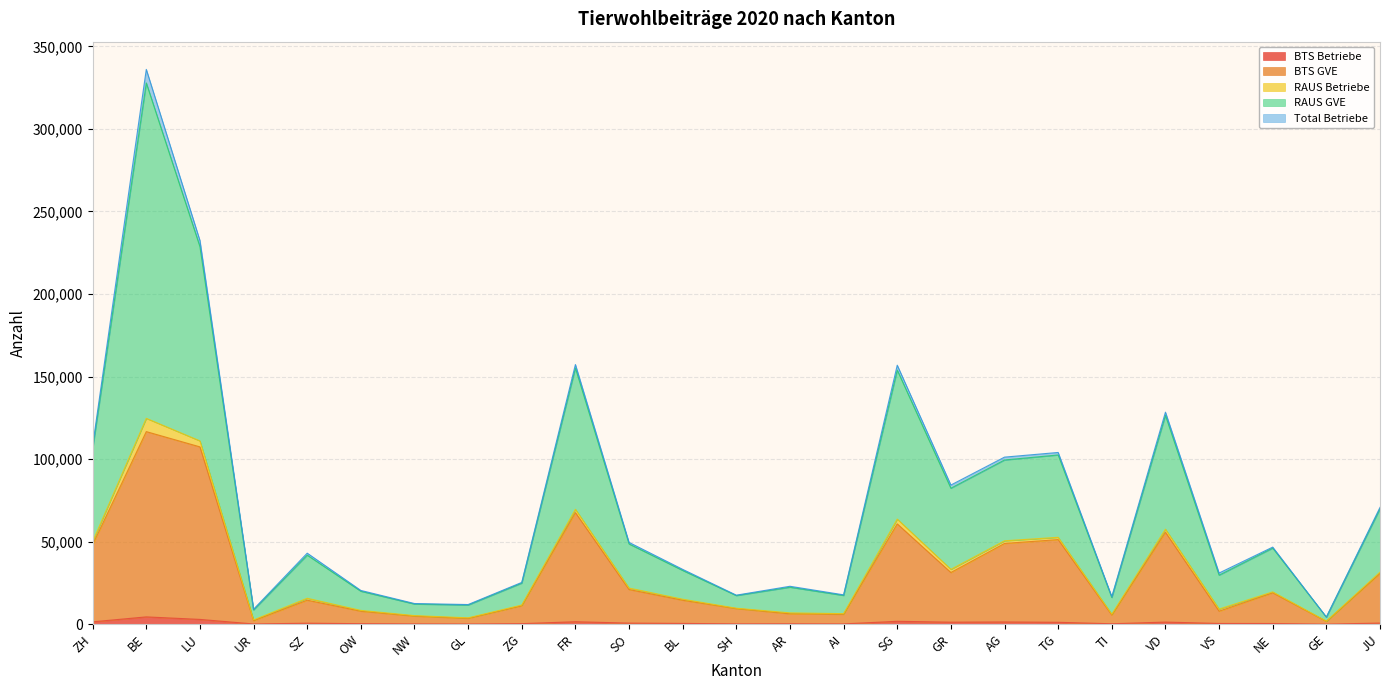

Does the chart have visible grid lines?

Yes